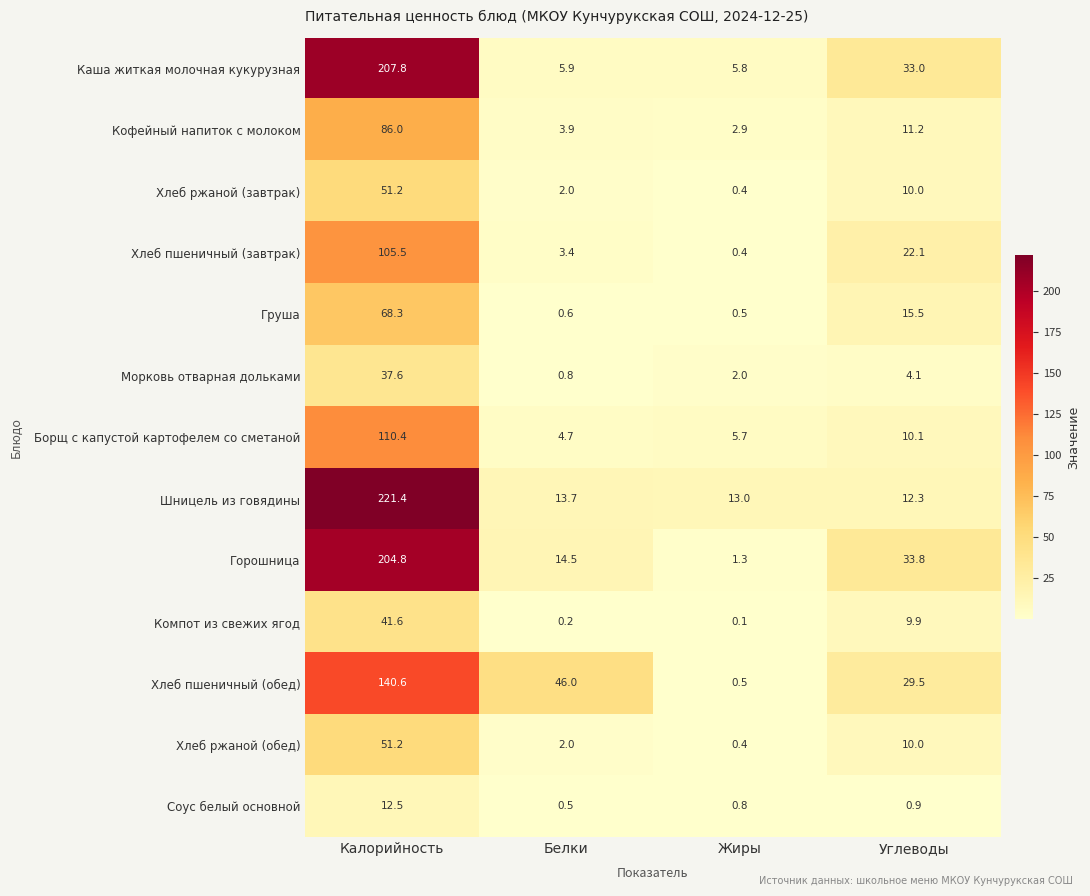

At how many categories does at least one series exceed 76?

1